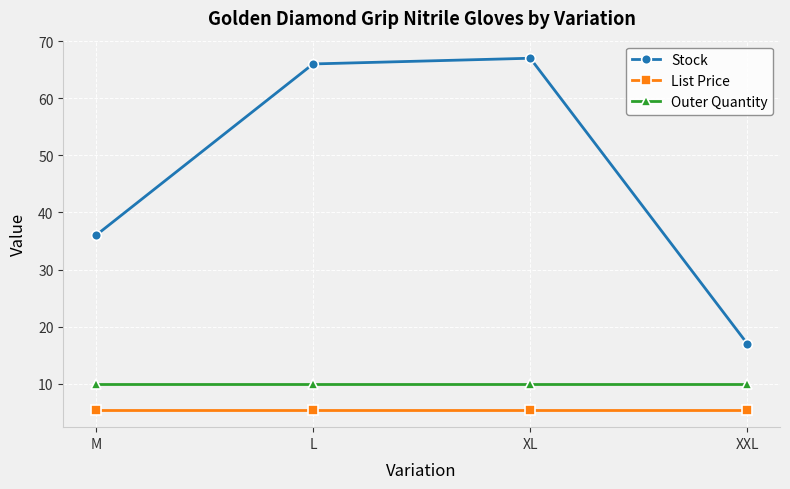

True or false: Outer Quantity has a value of 10.0 at M.

True